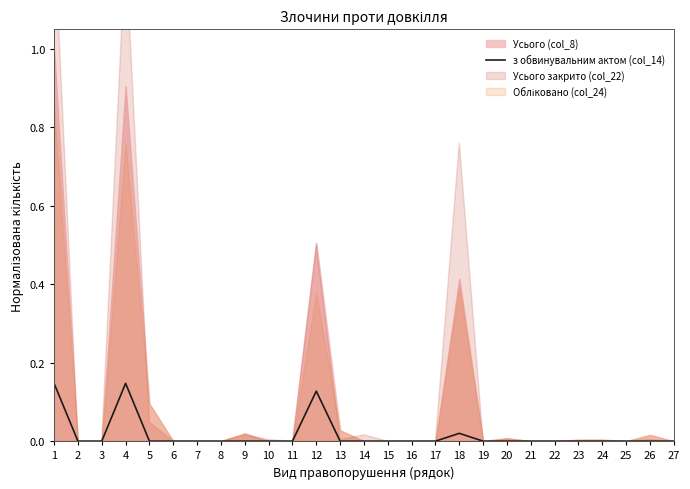

The value at 22 is 0.0. True or false?

True